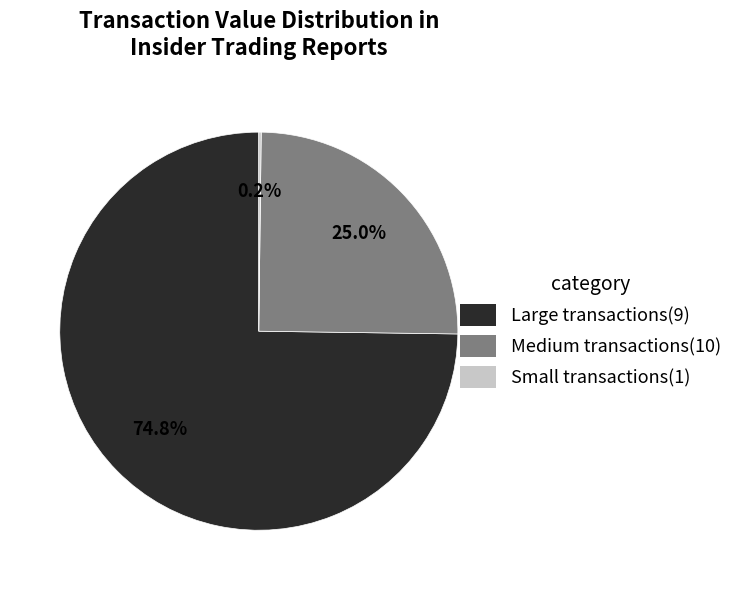

What is the largest slice in the pie chart?

Large transactions(9)